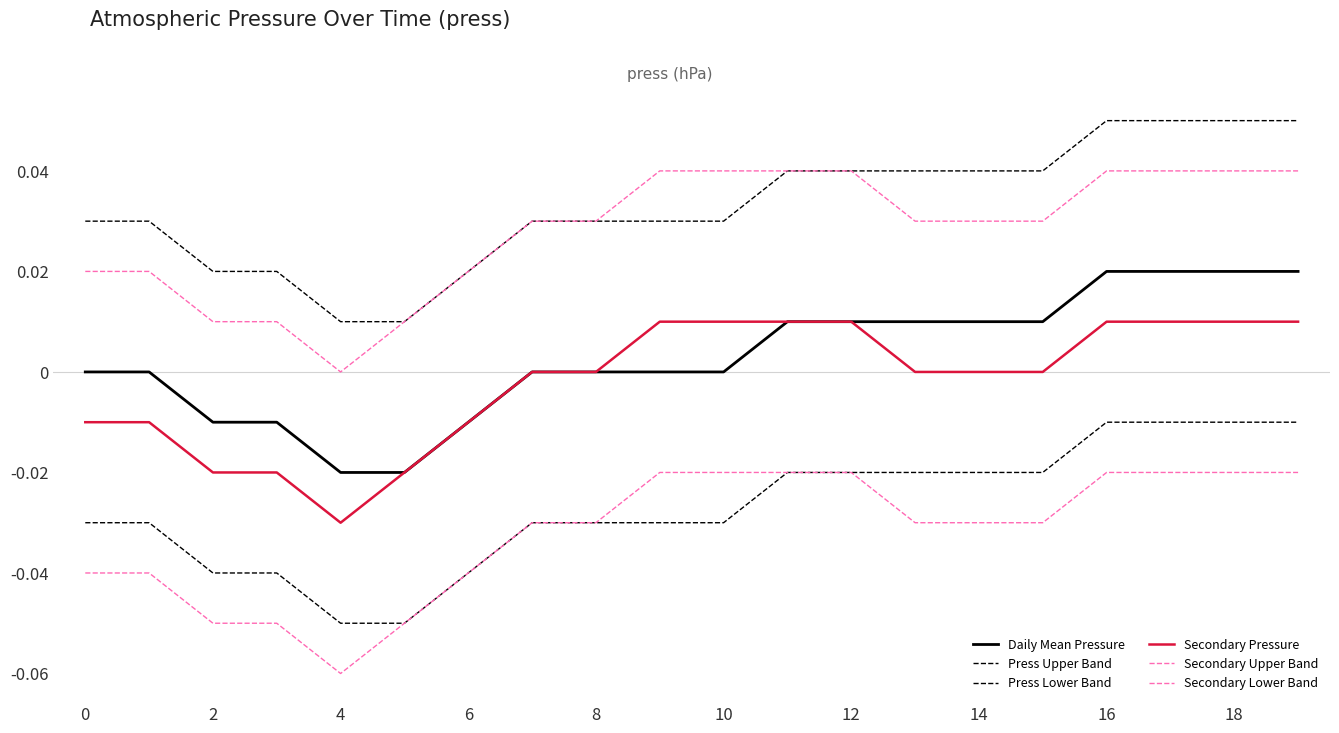

How many lines are shown in the chart?

6